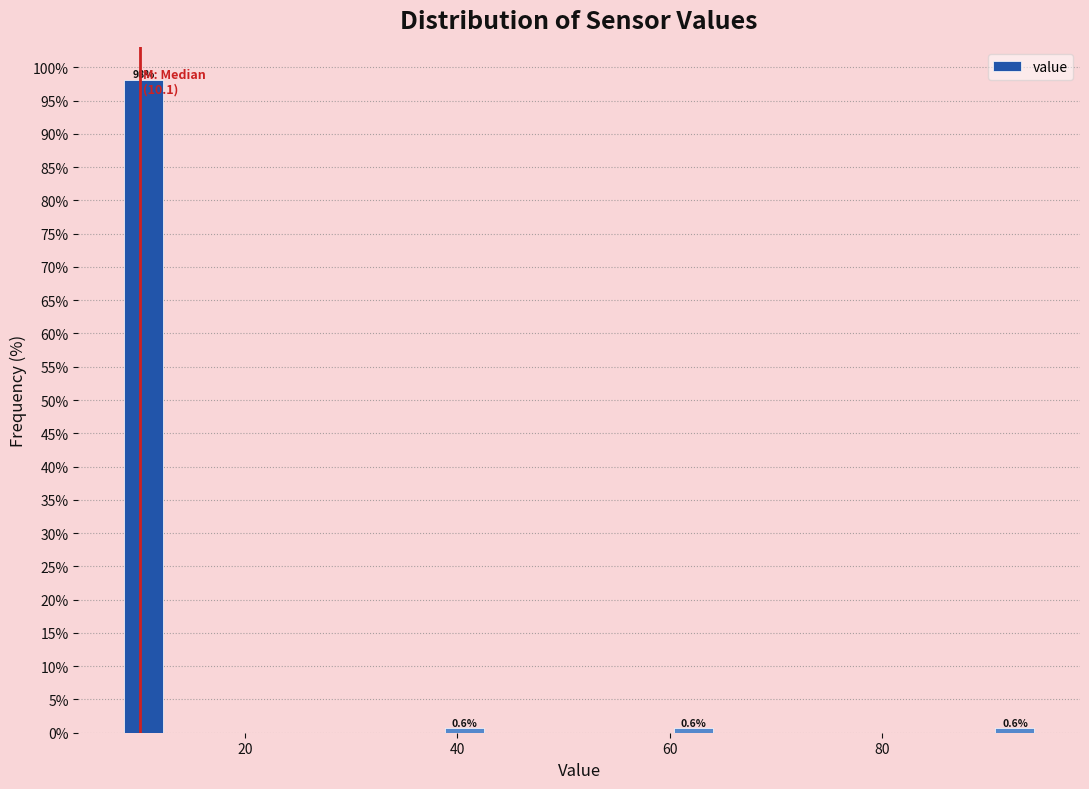

Read against the x-axis, roughly where is the centre of the tallest bar?

10